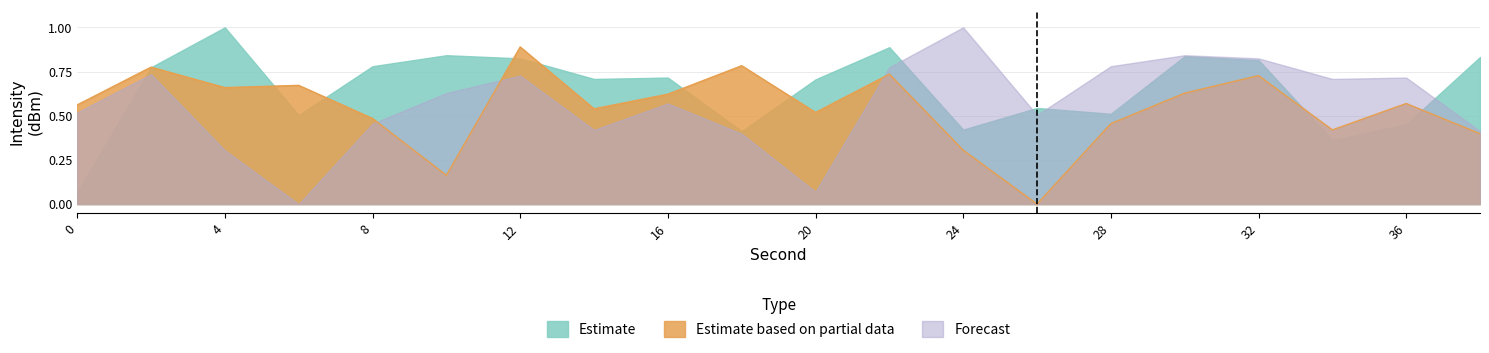

Reading left to right, extract all data points from this chart.

Estimate: 0=0.1	2=0.8	4=1.0	6=0.5	8=0.8	10=0.8	12=0.8	14=0.7	16=0.7	18=0.4	20=0.7	22=0.9	24=0.4	26=0.5	28=0.5	30=0.8	32=0.8	34=0.4	36=0.5	38=0.8
Estimate based on partial data: 0=0.6	2=0.8	4=0.7	6=0.7	8=0.5	10=0.2	12=0.9	14=0.5	16=0.6	18=0.8	20=0.5	22=0.7	24=0.3	26=0.0	28=0.5	30=0.6	32=0.7	34=0.4	36=0.6	38=0.4
Forecast: 0=0.5	2=0.7	4=0.3	6=0.0	8=0.5	10=0.6	12=0.7	14=0.4	16=0.6	18=0.4	20=0.1	22=0.8	24=1.0	26=0.5	28=0.8	30=0.8	32=0.8	34=0.7	36=0.7	38=0.4